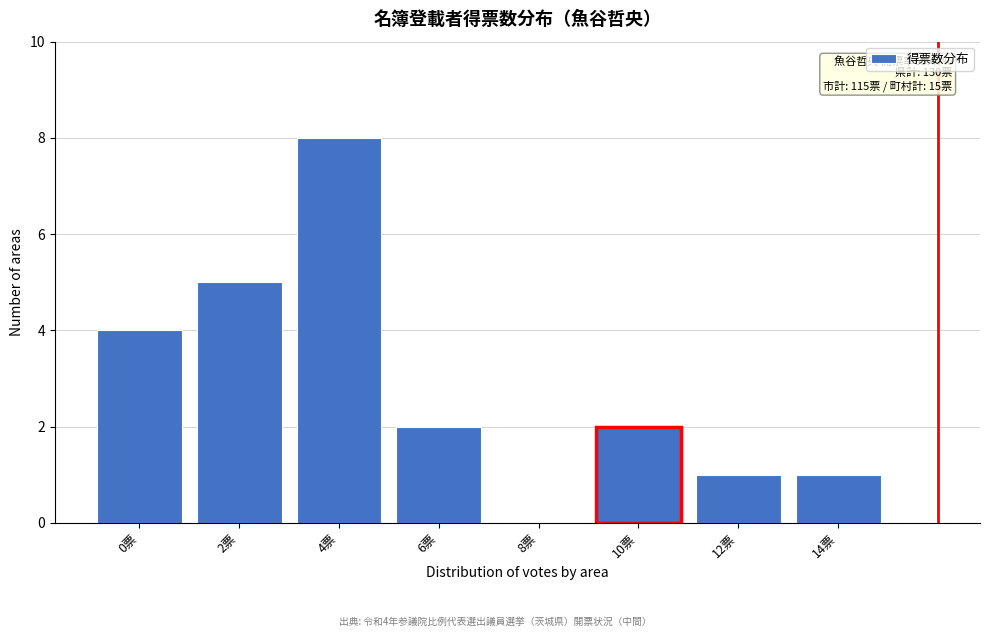

Reading left to right, list all the values displayed in this chart.

0票=4	2票=5	4票=8	6票=2	8票=0	10票=2	12票=1	14票=1